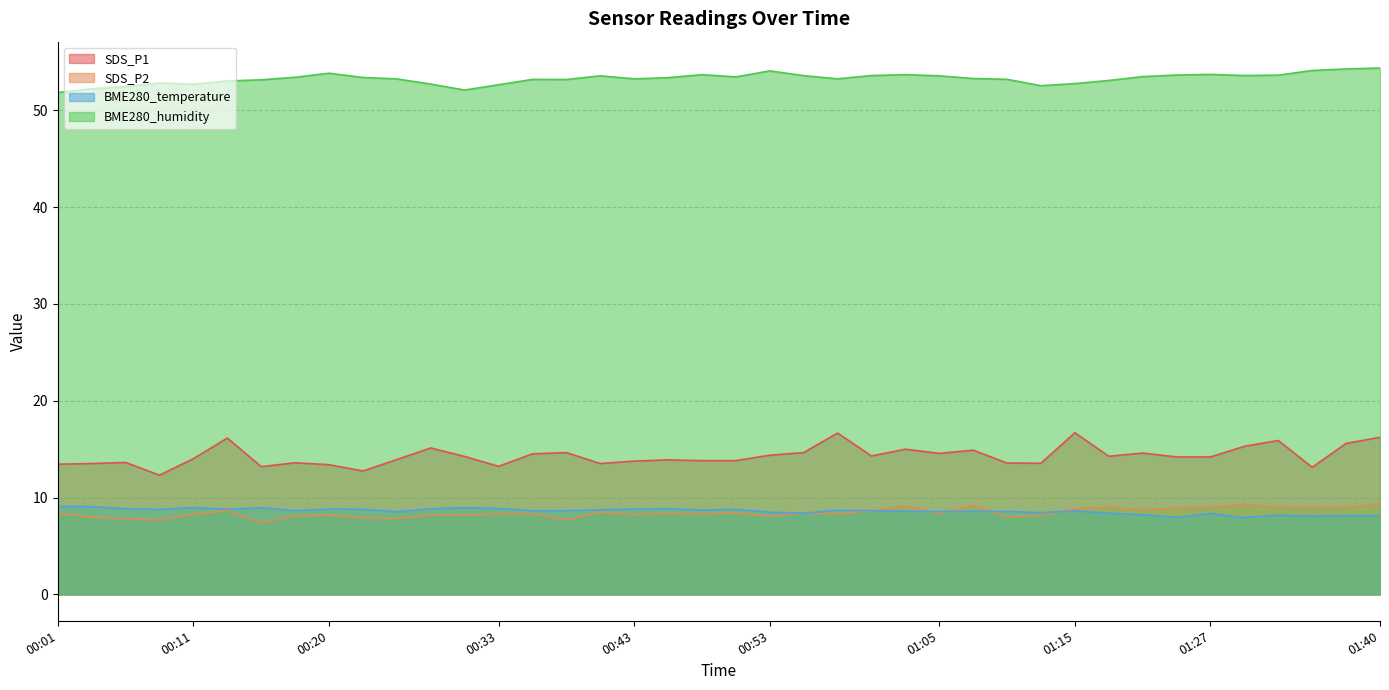

At which category does BME280_humidity reach its first local peak?

00:08